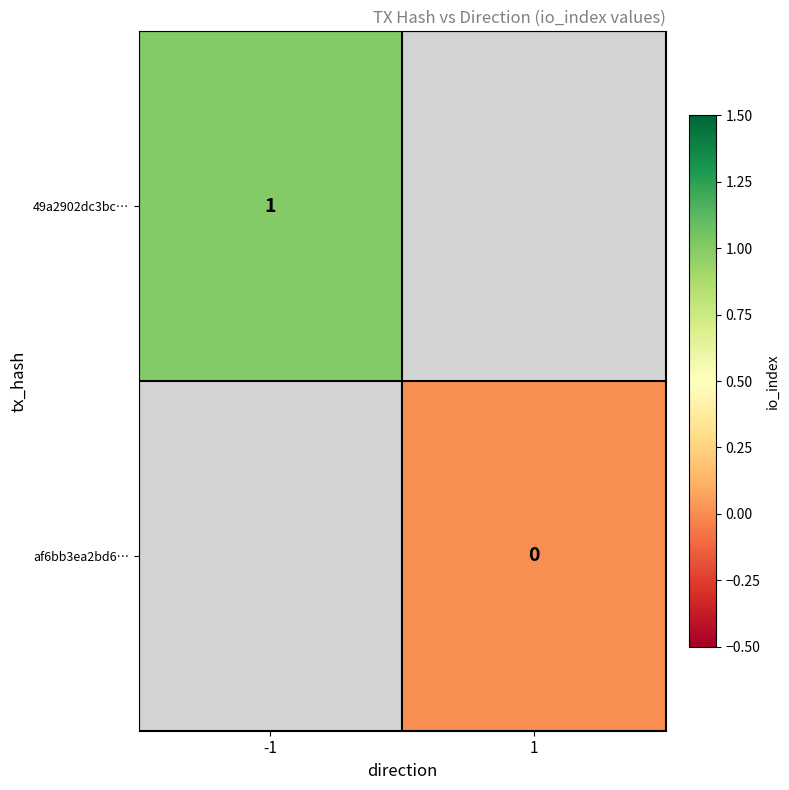

The 49a2902dc3bc… series shows 0 at -1. True or false?

False